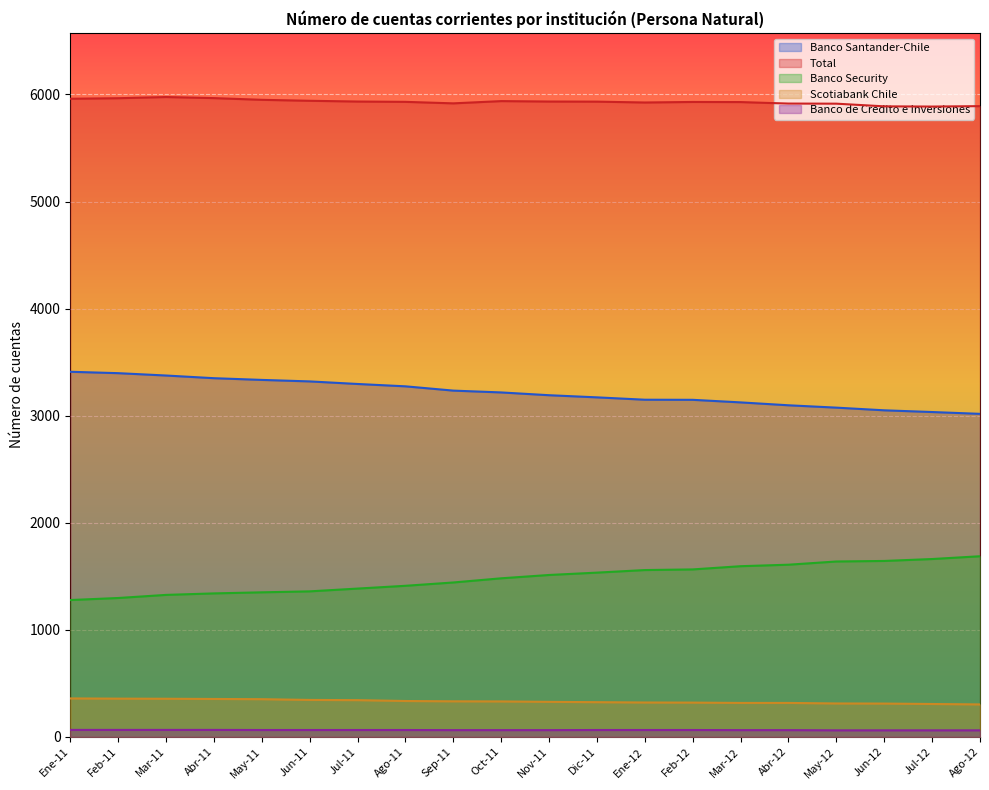

True or false: Scotiabank Chile and Banco de Credito e Inversiones intersect in this chart.

False